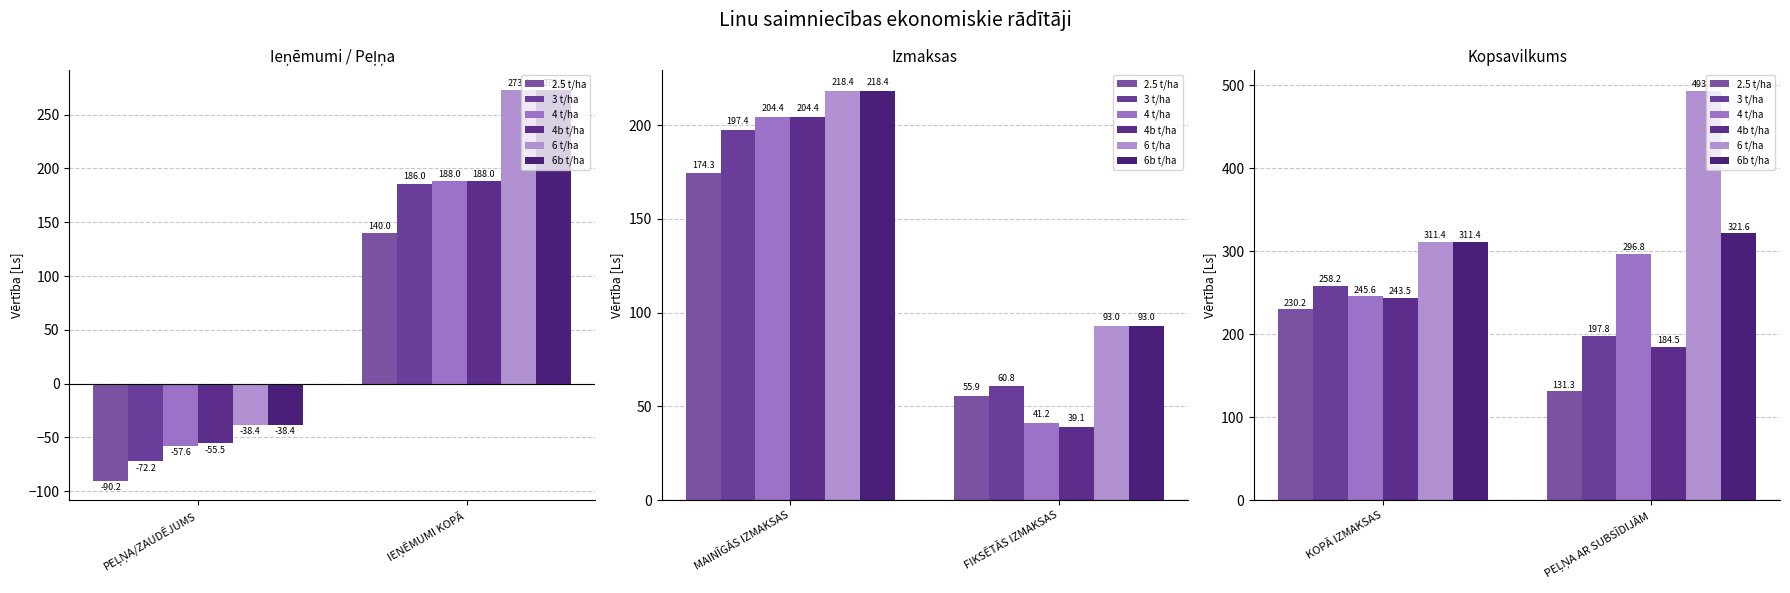

Are the bars horizontal?

No